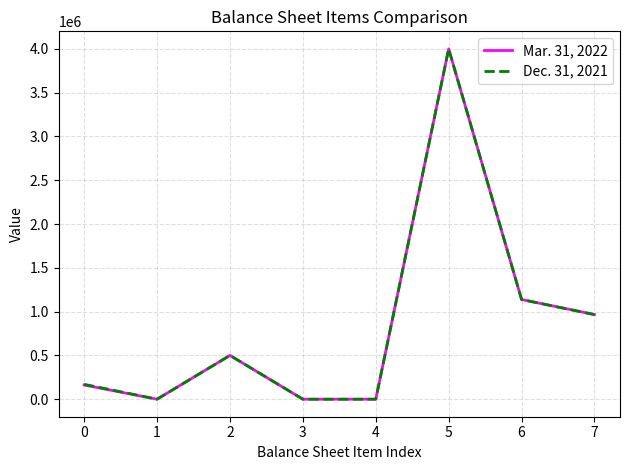

What is the maximum value for Mar. 31, 2022?

4000000